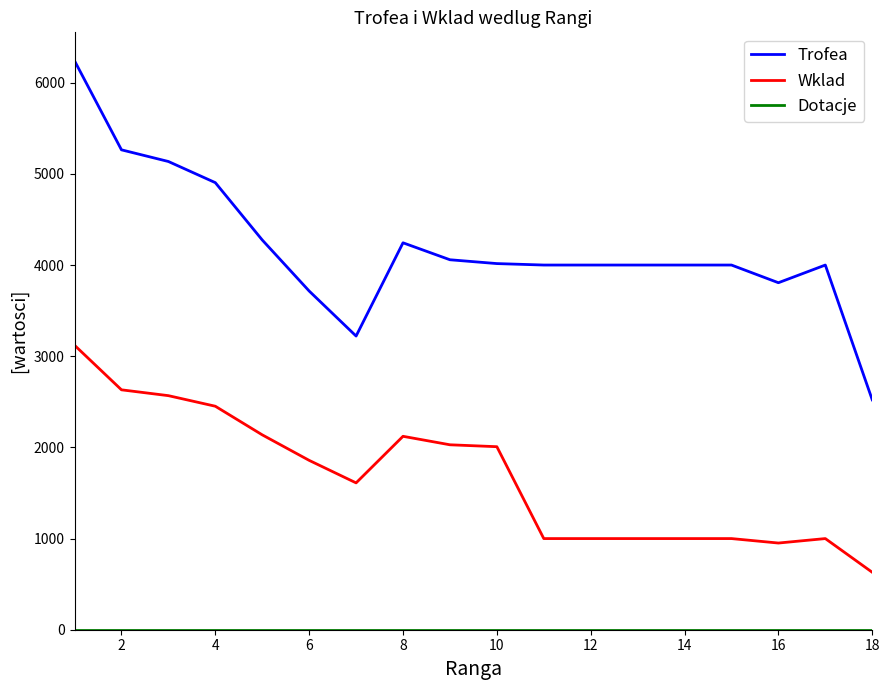

Which series has the largest range (max minus min)?

Trofea